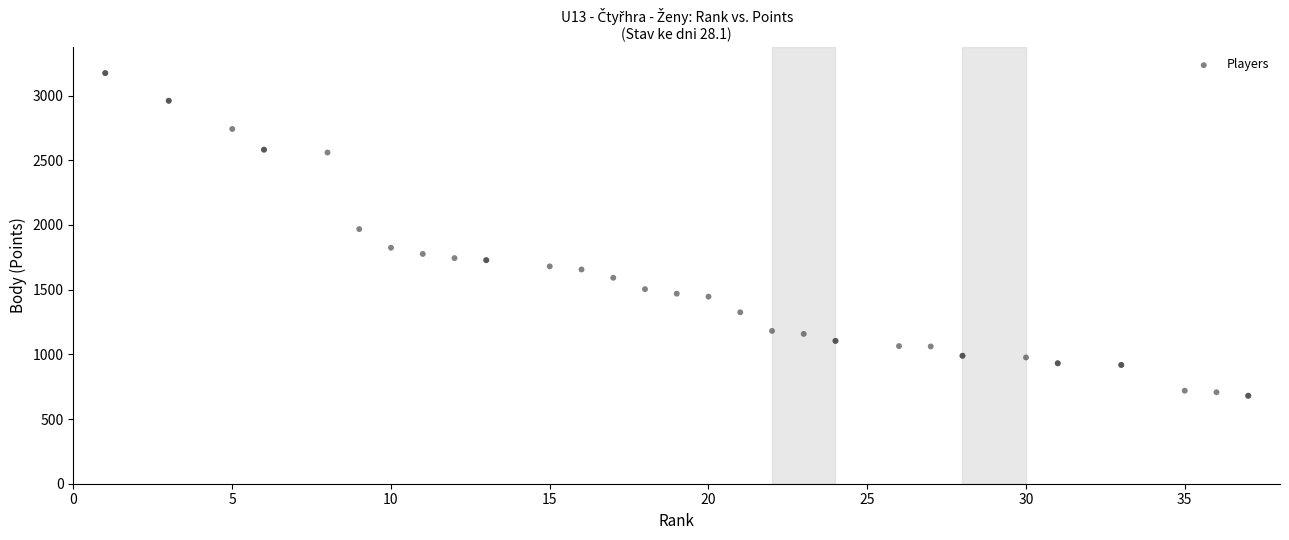

What Y value in the scatter plot is closest to 1927?

1968